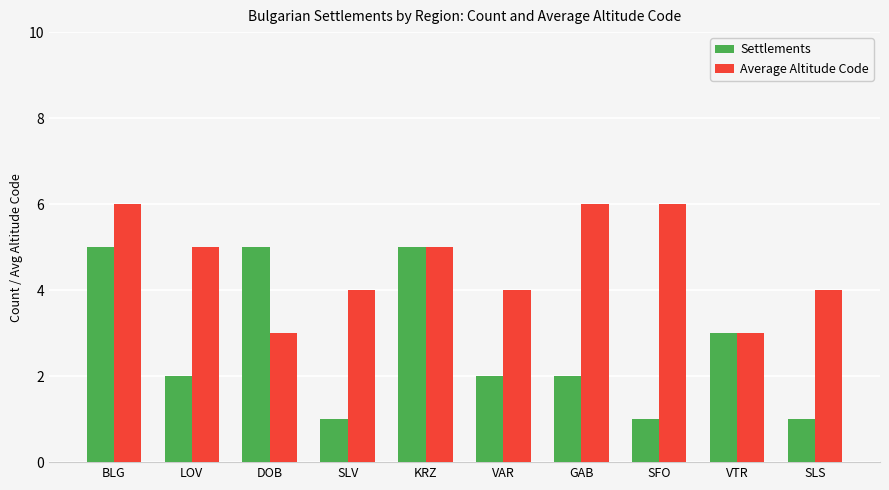

At which label does Settlements first exceed 2?

BLG